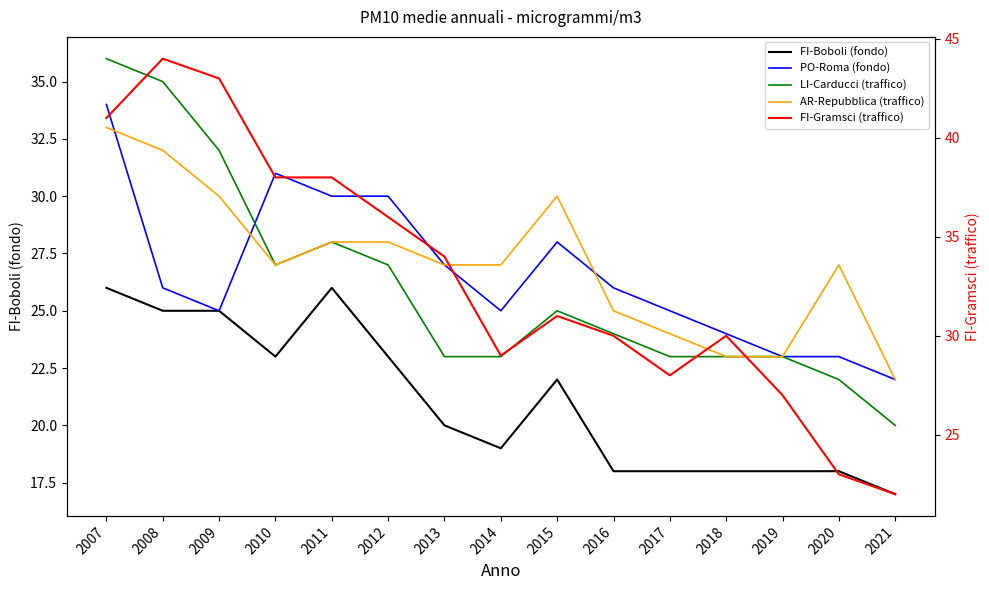

Which series changed the most between 2007 and 2018?

LI-Carducci (traffico)